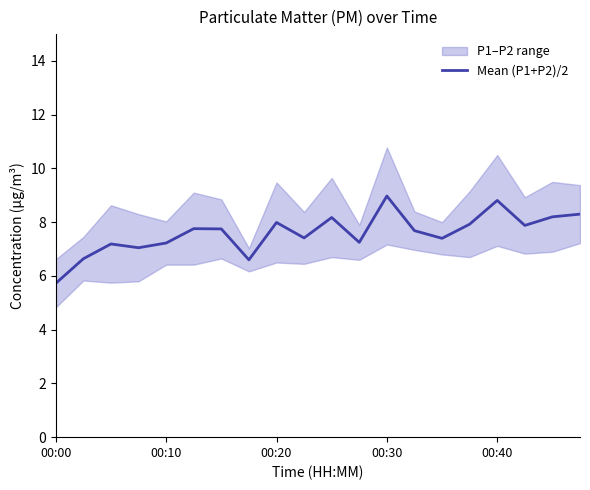

How many values are below 7?

3